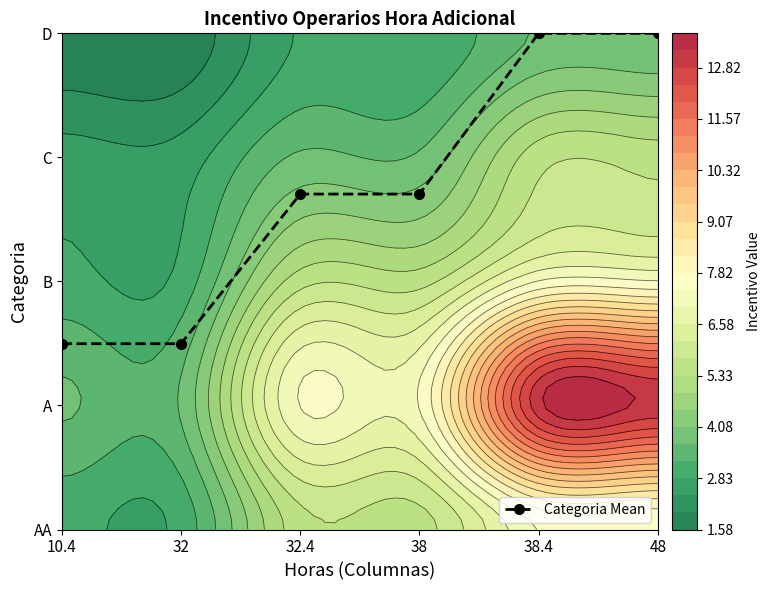

Reading right to left, extract all data points from this chart.

4.0	4.0	2.7	2.7	1.5	1.5